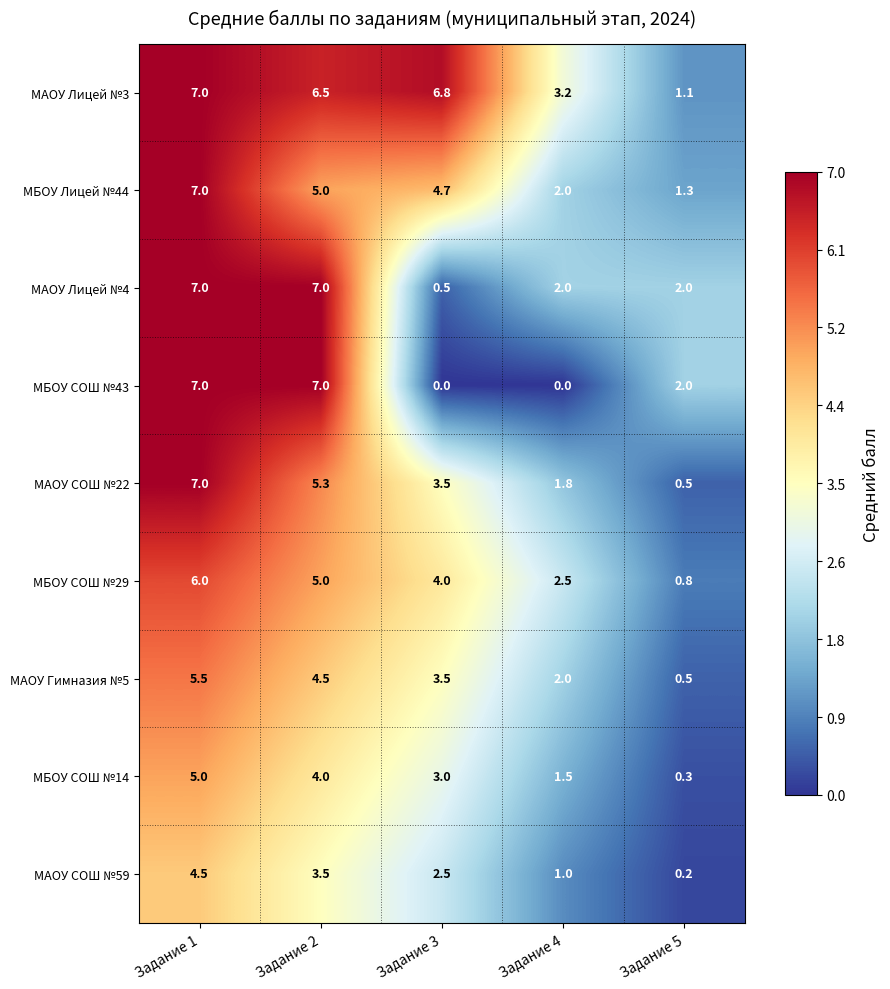

At which label does МБОУ СОШ №29 reach its minimum?

Задание 5